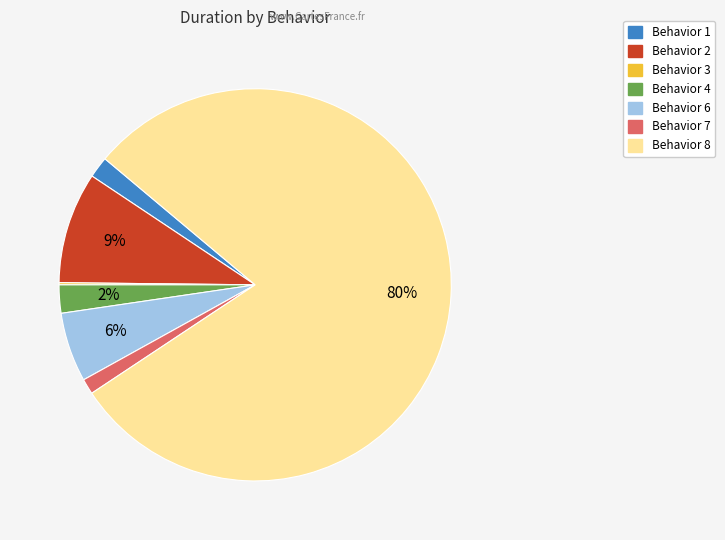

To the nearest percent, what is the average slice percentage?

14%